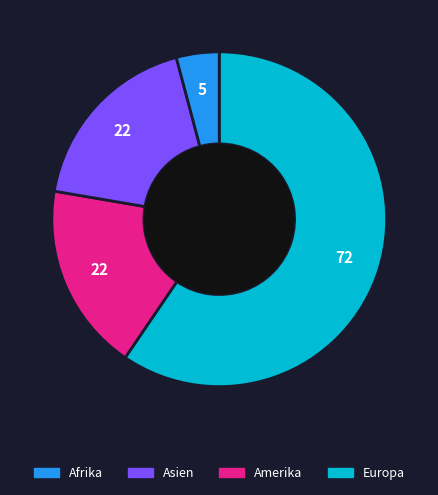

Is there a majority slice in this chart?

Yes